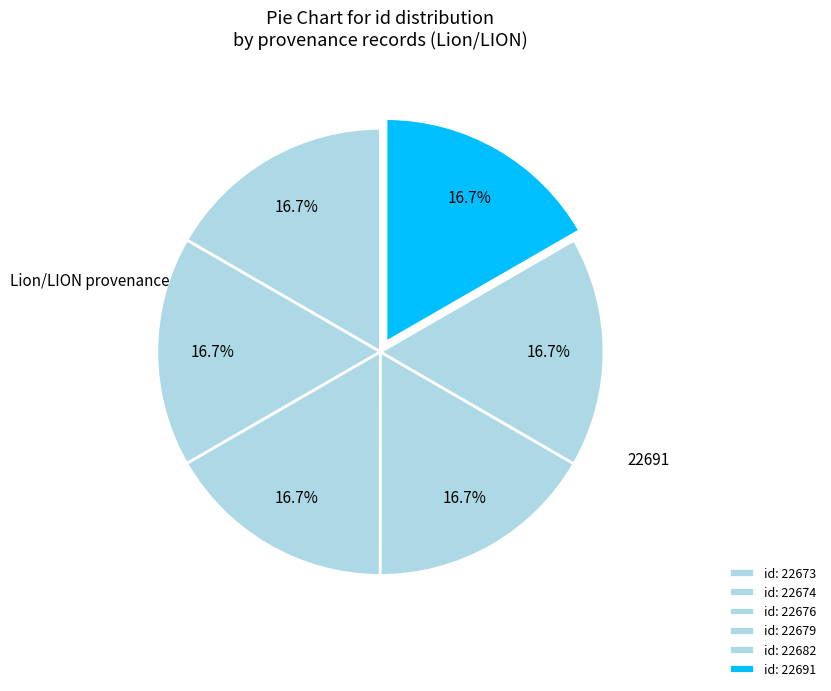

Does any single category account for the majority?

No